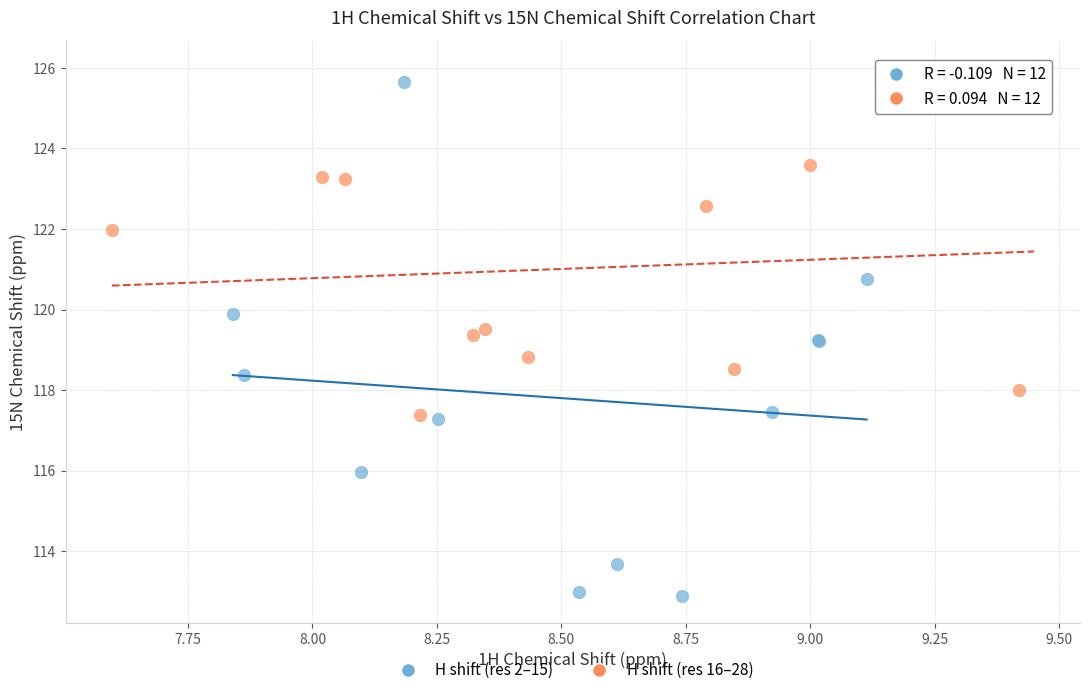

Which series contains the lowest Y value?

H shift (res 2–15)